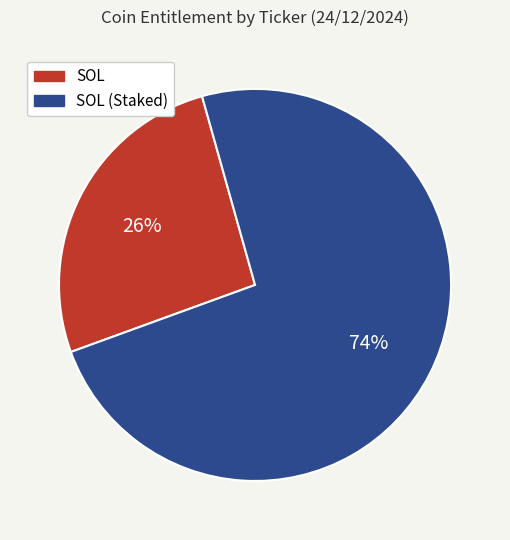

To the nearest percent, what is the average slice percentage?

50%